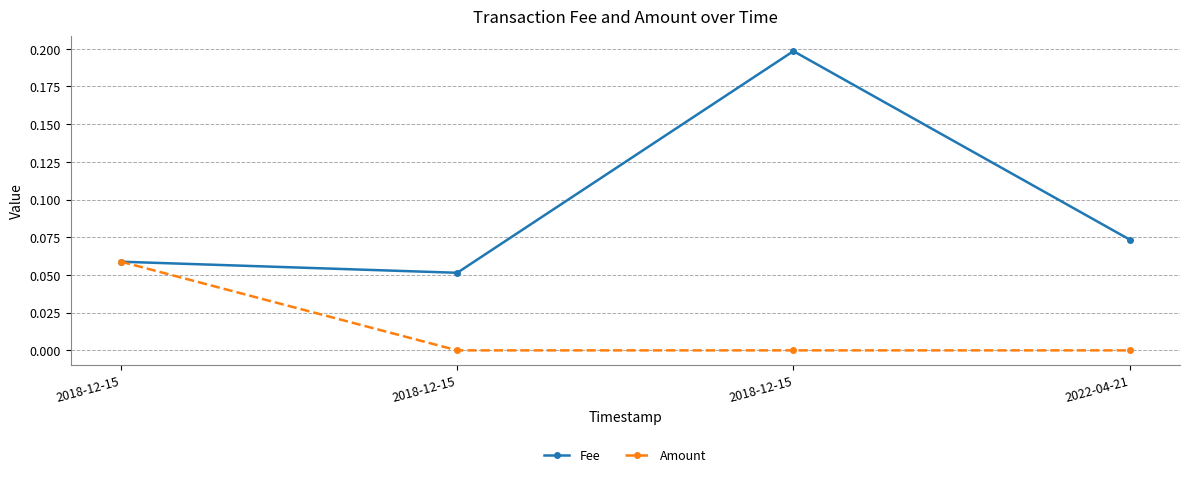

Is the value of Amount at 2018-12-15 greater than the value of Fee at 2022-04-21?

No